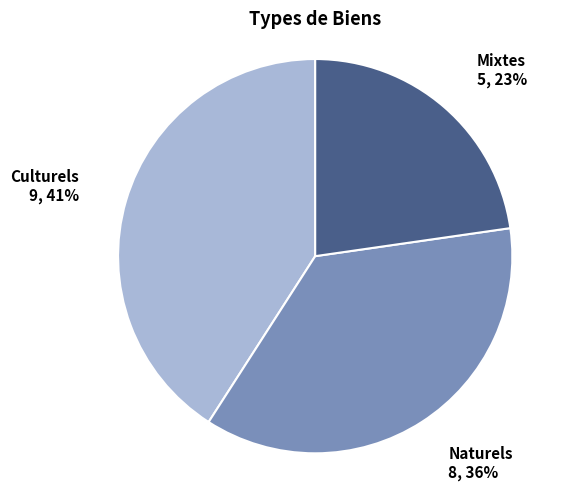

Is Naturels the majority of the pie?

No